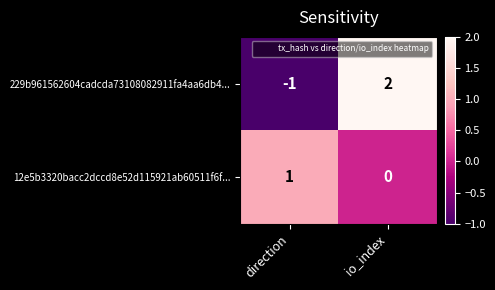

Reading left to right, list all the values displayed in this chart.

229b961562604cadcda73108082911fa4aa6db4...: -1	2
12e5b3320bacc2dccd8e52d115921ab60511f6f...: 1	0